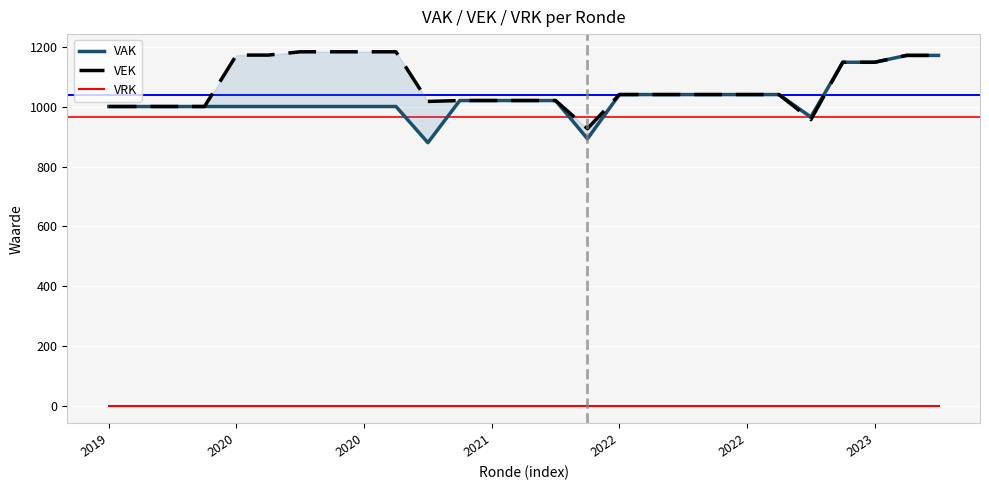

True or false: VRK and VAK intersect in this chart.

False